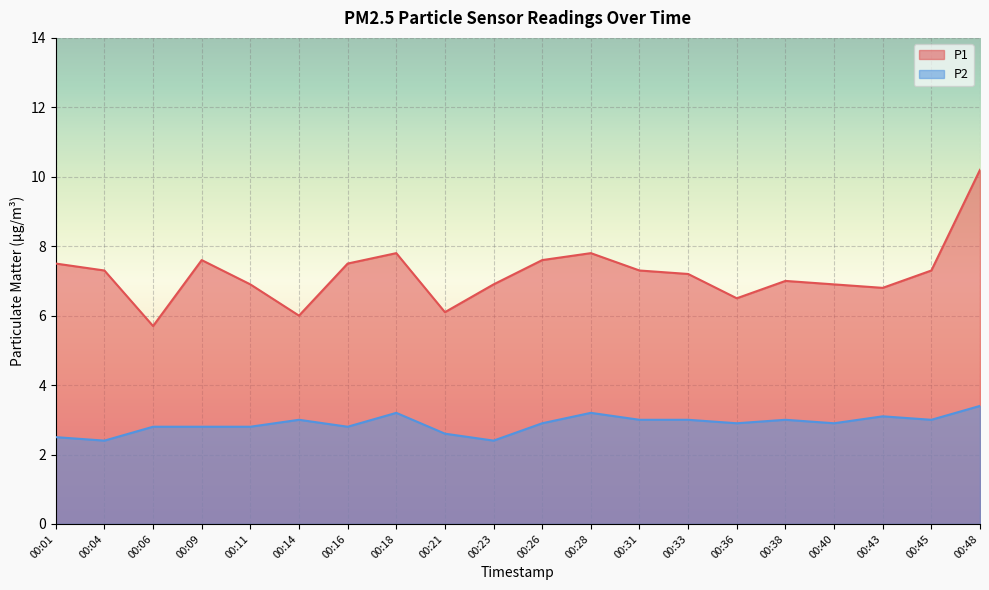

True or false: P1 and P2 intersect in this chart.

False